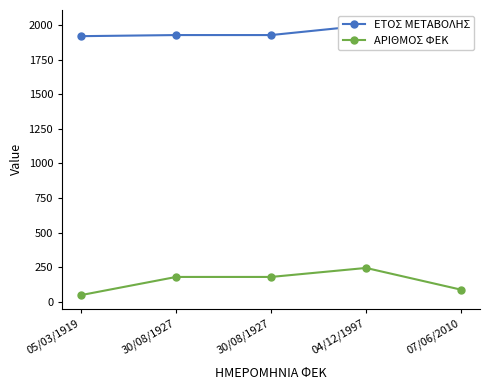

How many lines are shown in the chart?

2